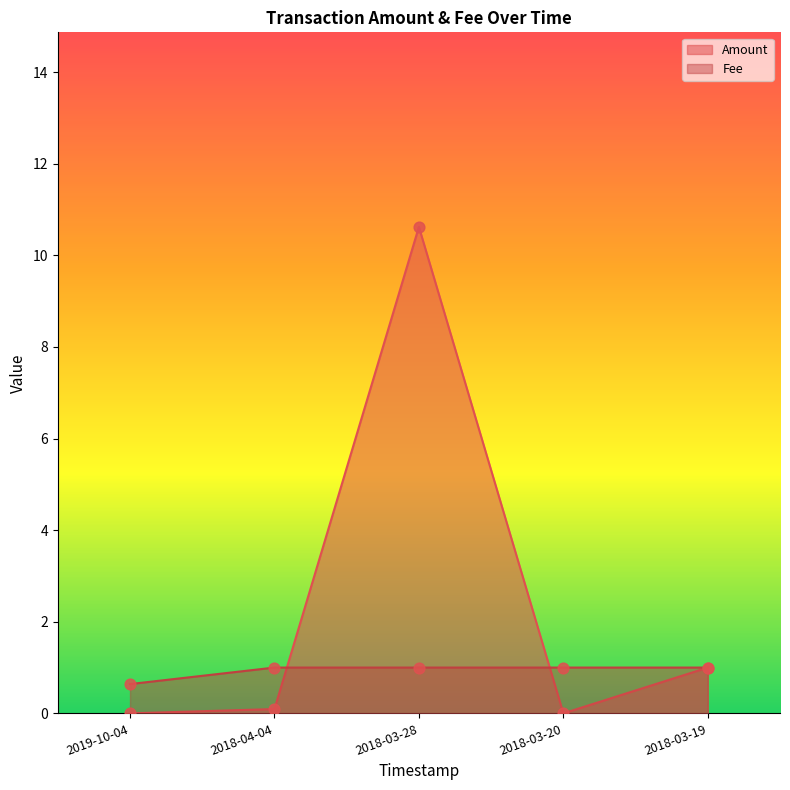

Which series has the widest spread of Y values?

Amount